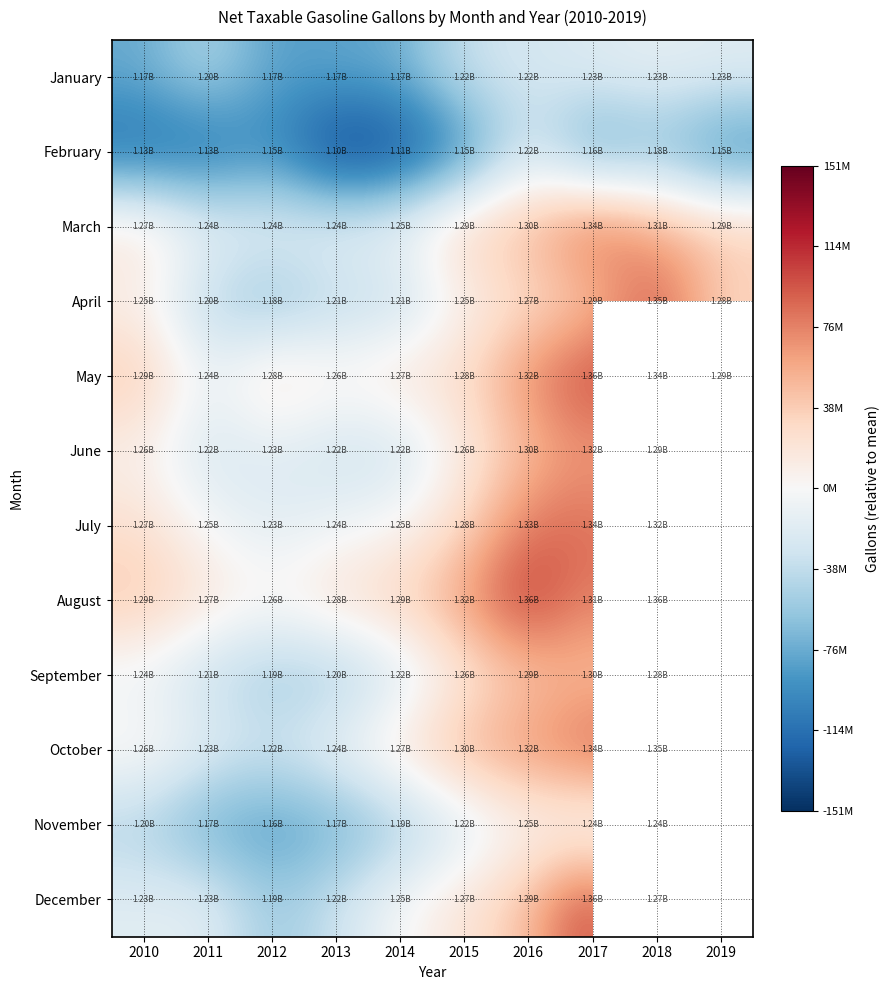

Is it true that March equals -17067276.2 at 2012?

False